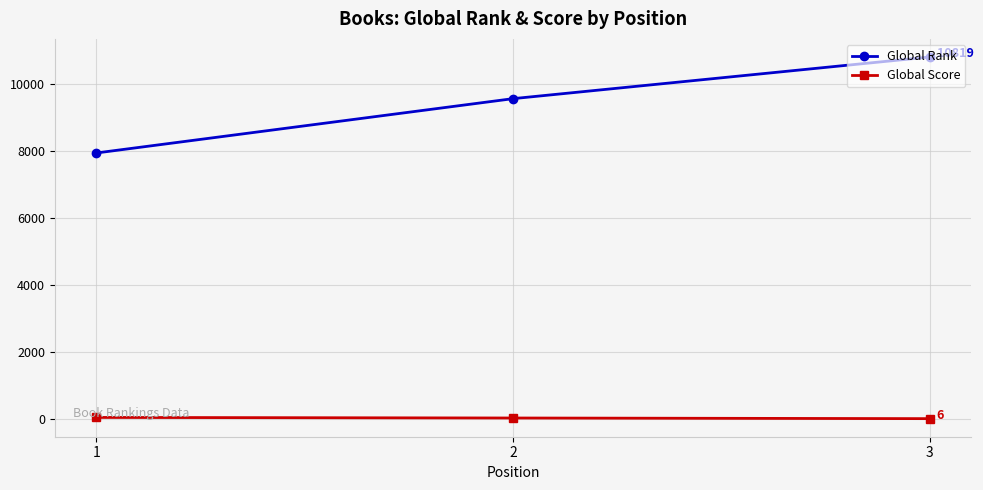

List the series in order of their peak value, highest first.

Global Rank, Global Score